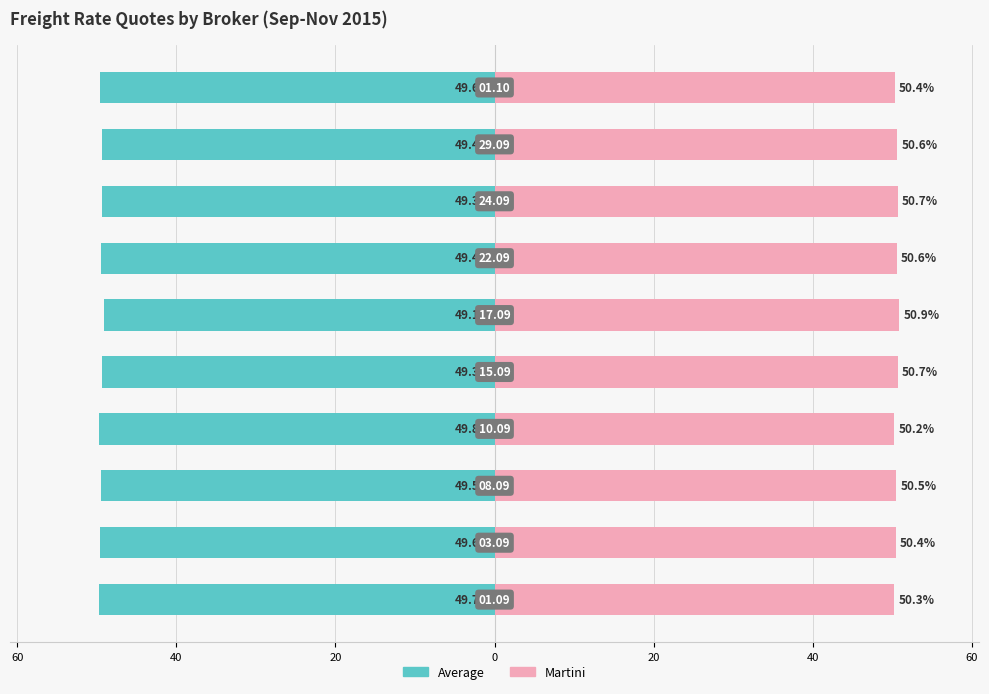

What are all the series names shown in the legend?

Average, Martini